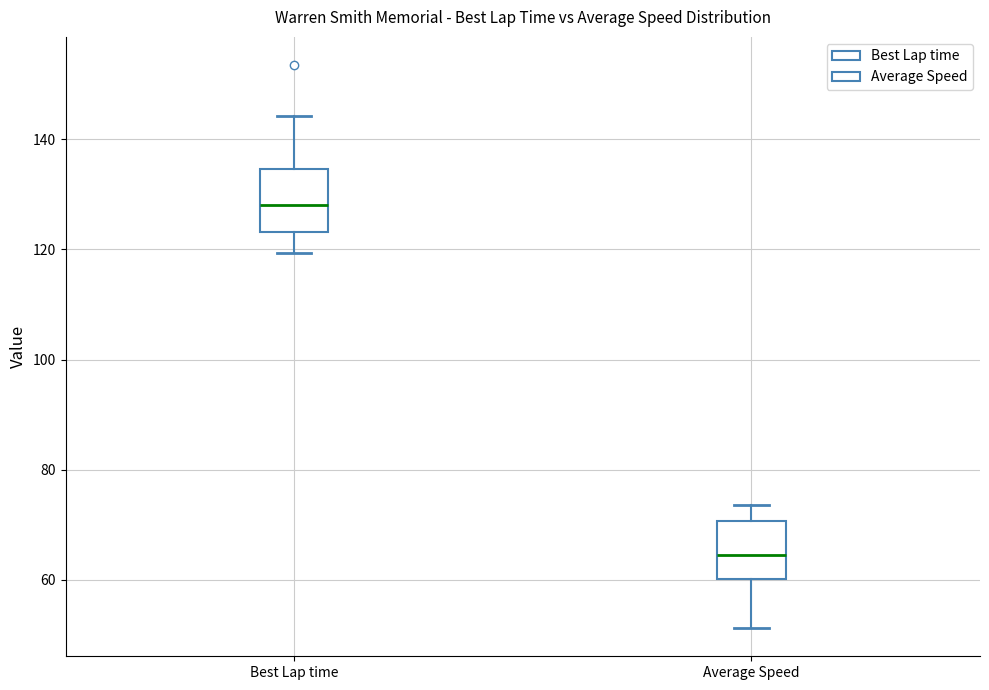

Which box has the highest median line?

Best Lap time